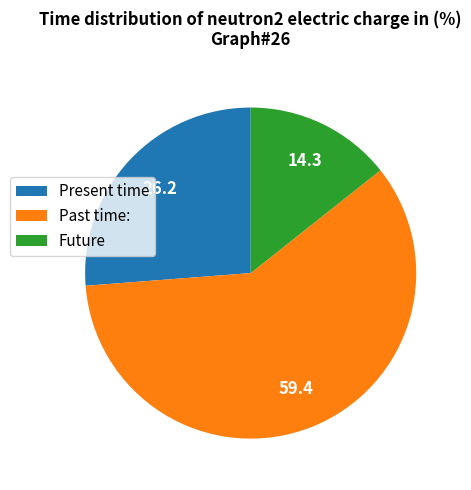

Which slice is the largest?

Past time: